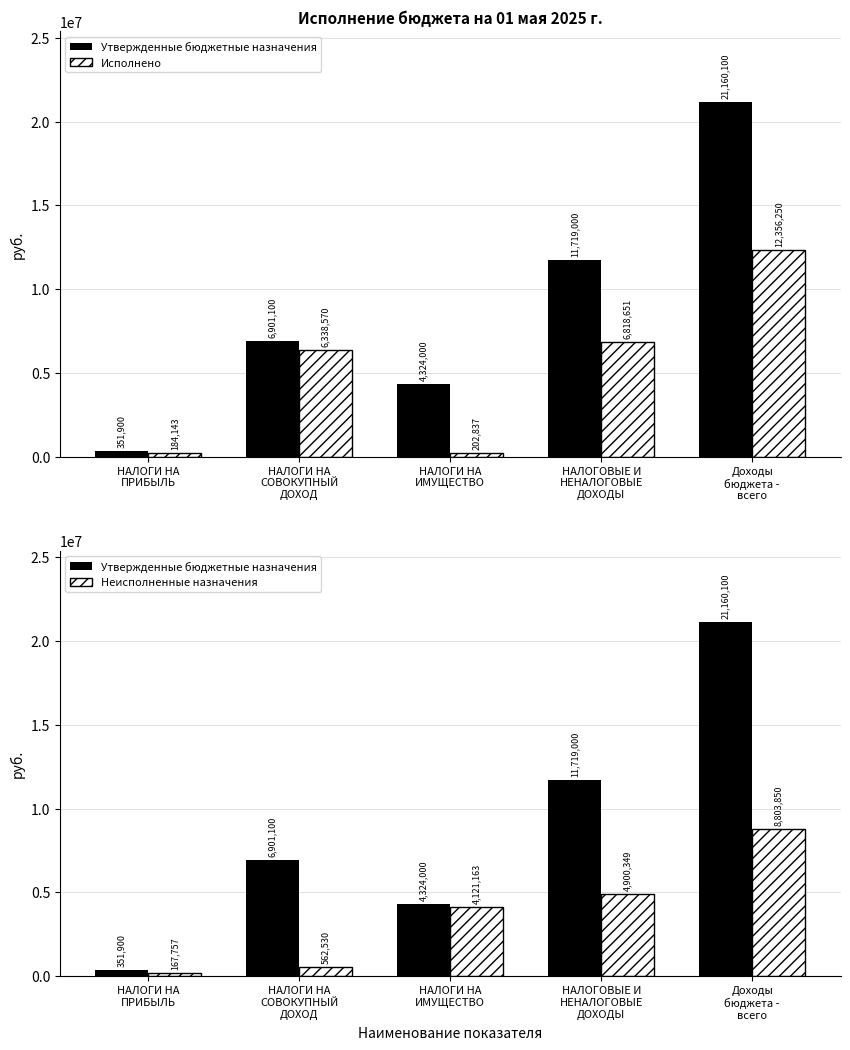

What is the average value of the Неисполненные назначения series?

3711129.9